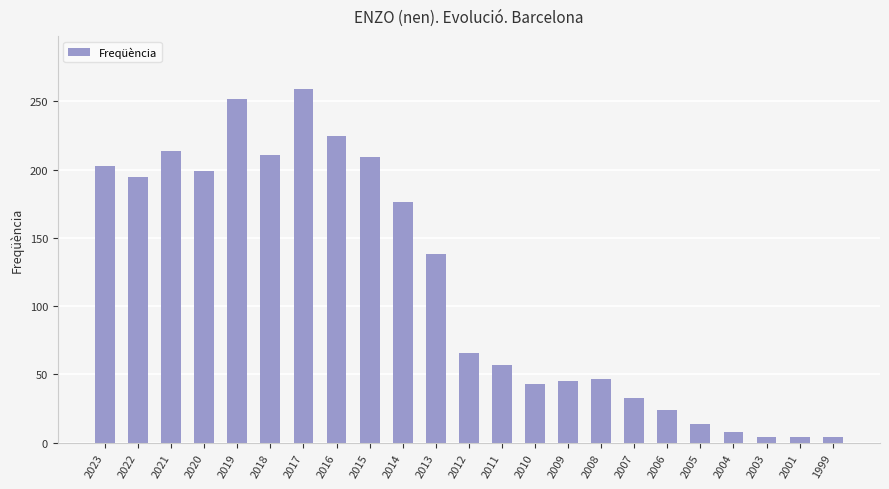

What is the sum of the values at 2013 and 2004?

146